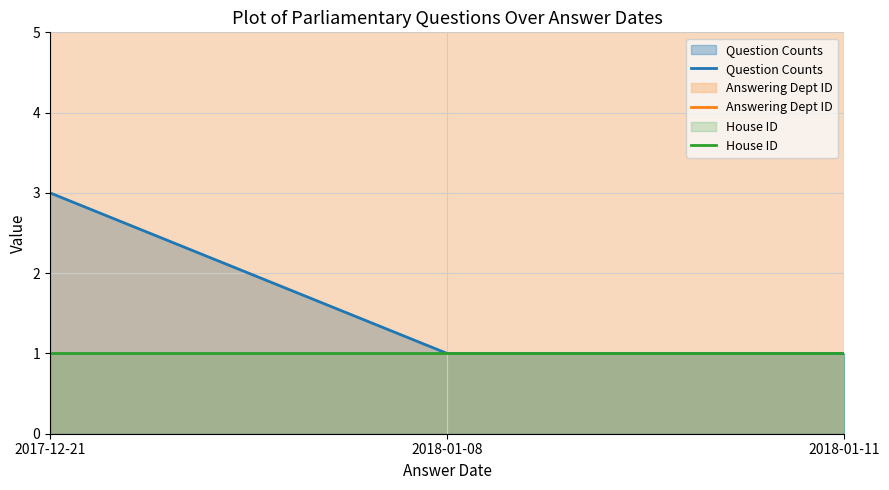

What is the smallest value displayed?

1